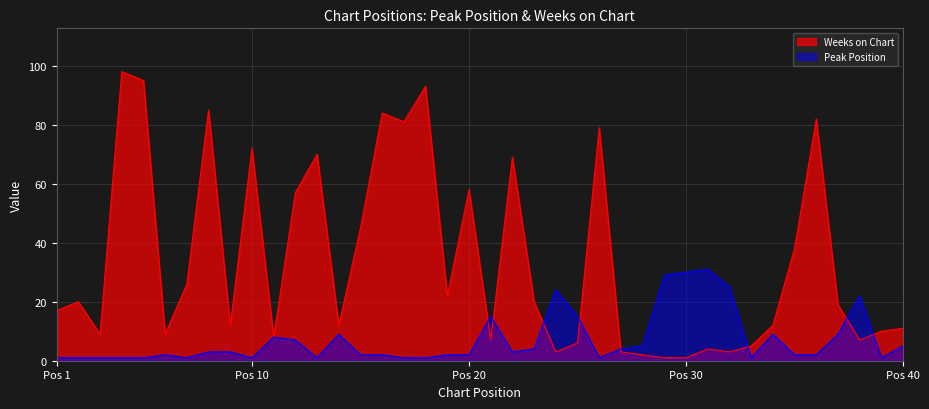

What is the difference between the highest and lowest values at 3?

8